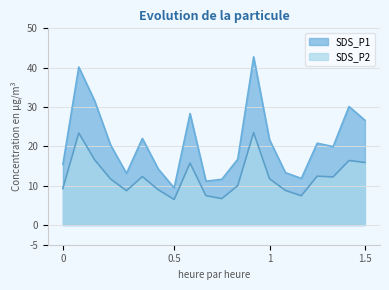

What is the value of the SDS_P1 point at the 8th from the left?

9.4